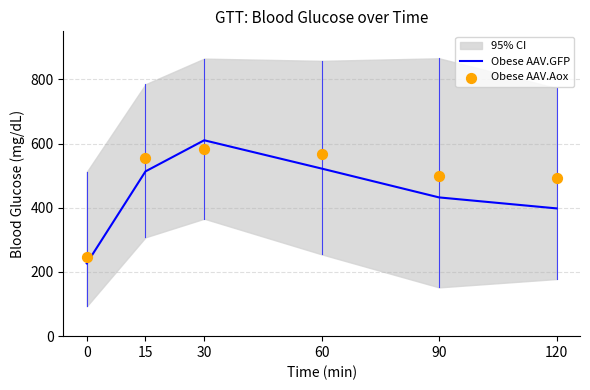

Which series has the largest total across all categories?

Obese AAV.Aox